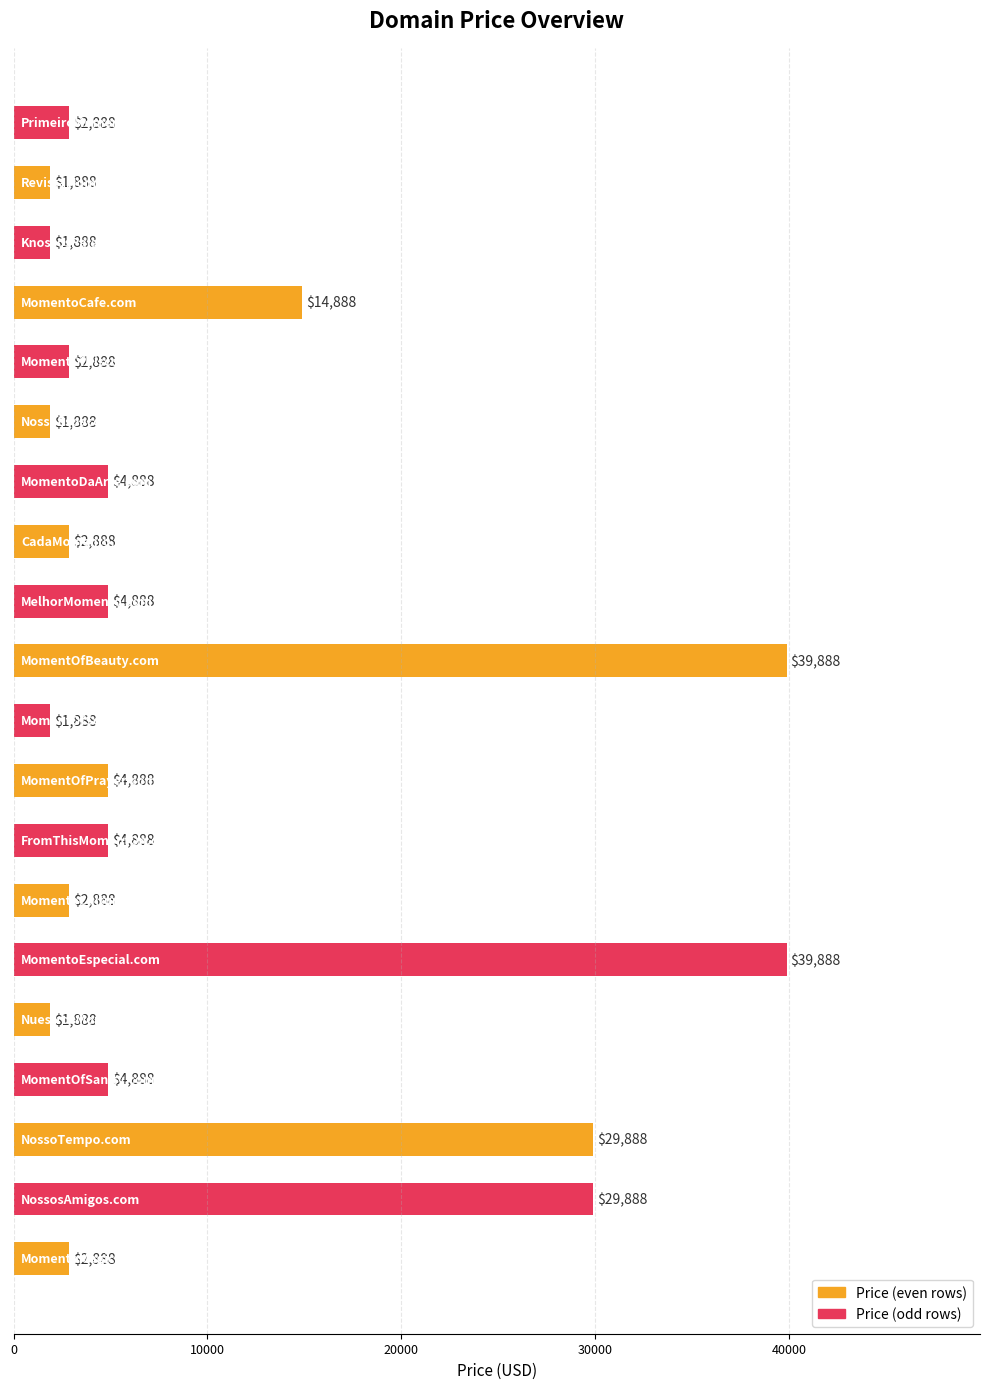

What is the difference between the maximum and minimum values?

38000